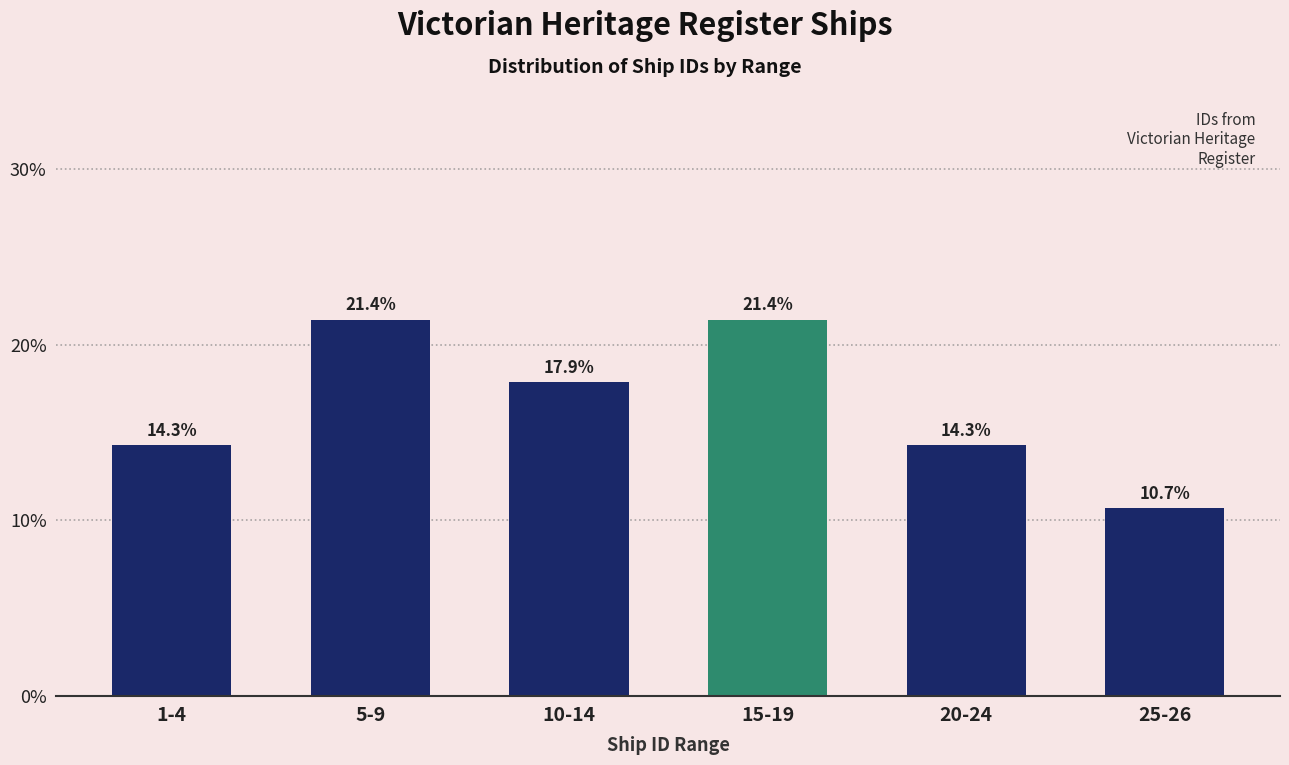

Reading right to left, what are all the values shown in this chart?

10.7	14.3	21.4	17.9	21.4	14.3